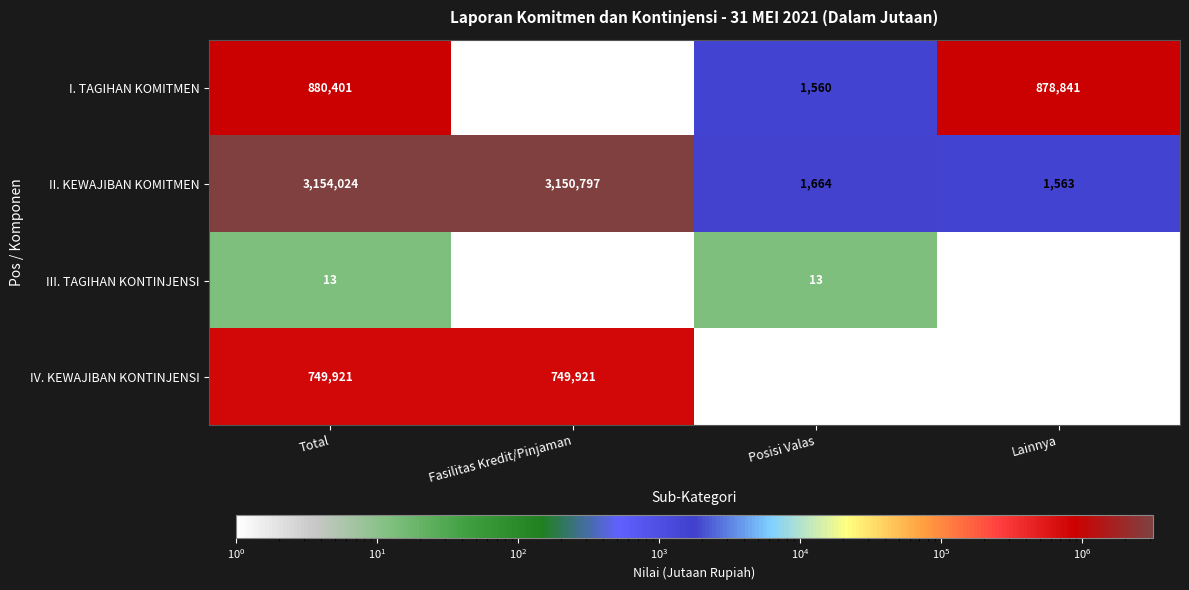

The value of IV. KEWAJIBAN KONTINJENSI at Lainnya is -479911. True or false?

False